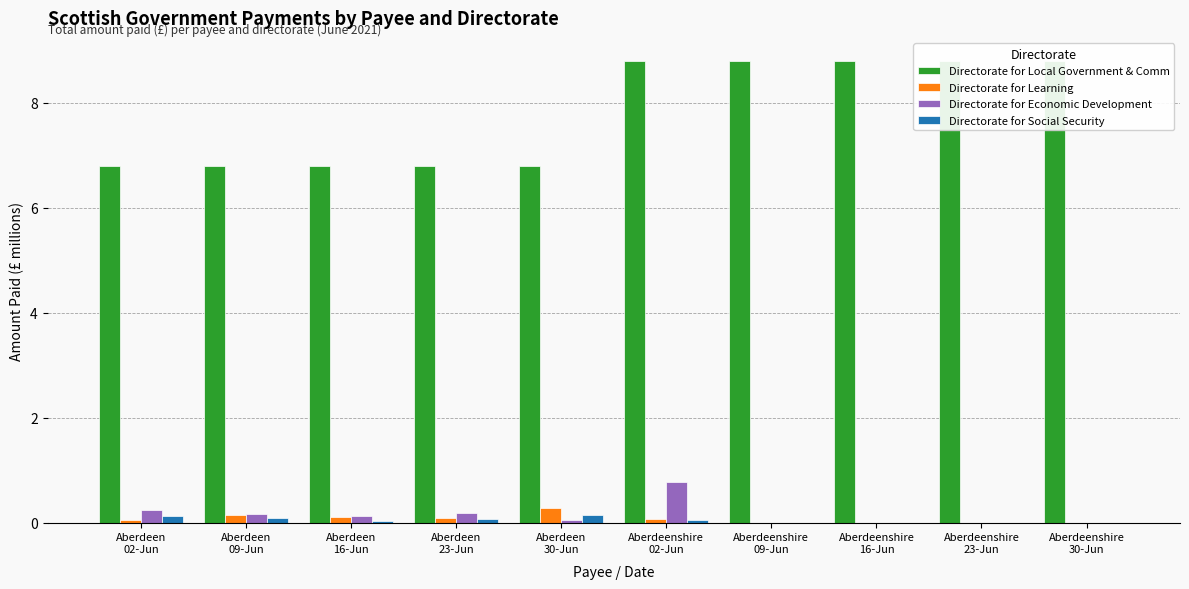

The Directorate for Local Government & Comm series shows 15.3 at Aberdeenshire
09-Jun. True or false?

False